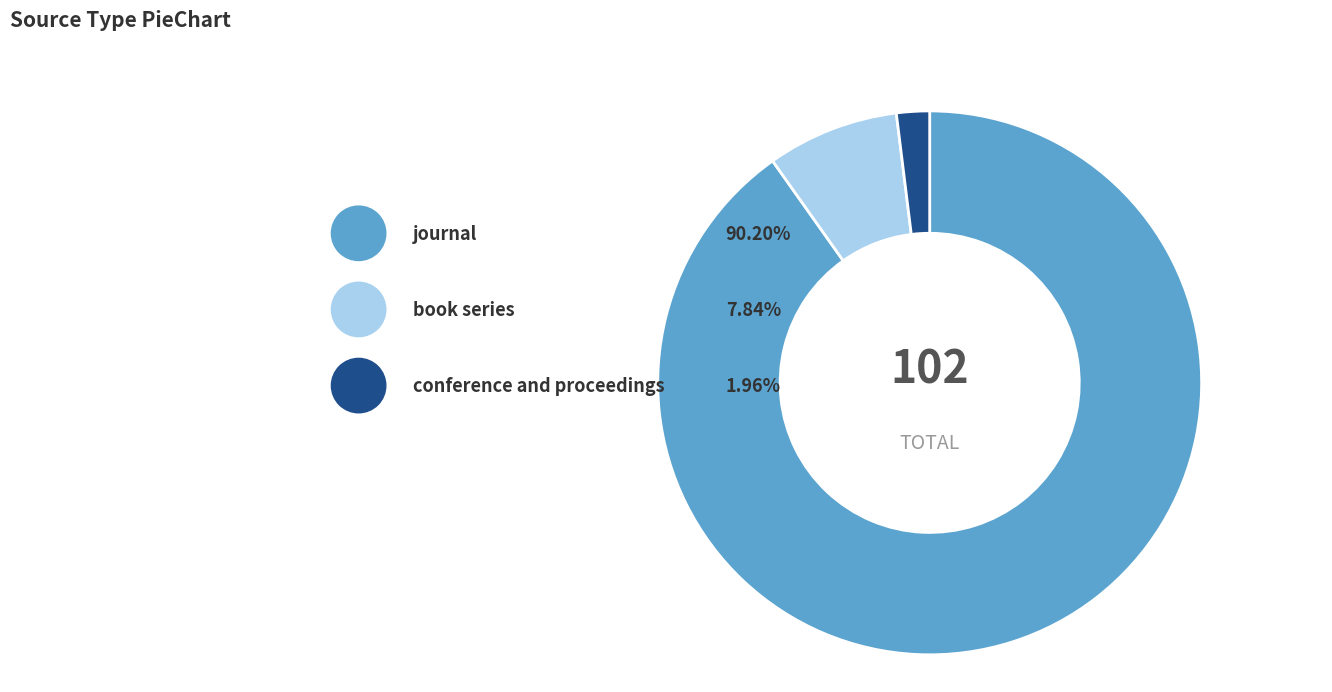

To the nearest percent, what percentage of the pie is journal?

90%